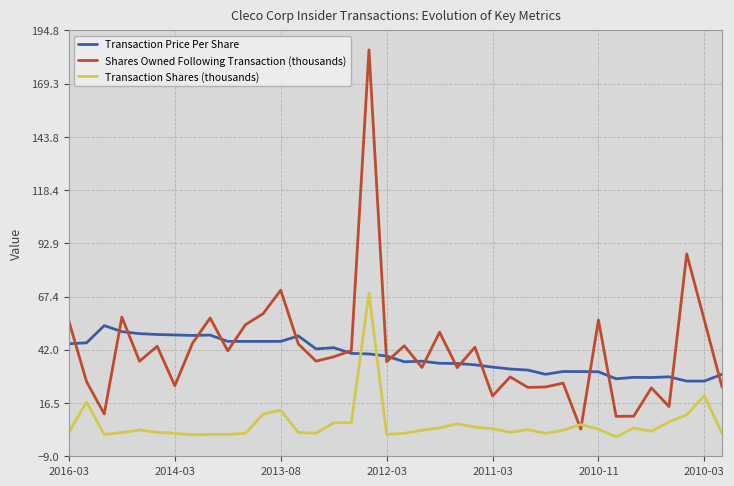

Rank the series by their maximum value, from highest to lowest.

Shares Owned Following Transaction (thousands), Transaction Shares (thousands), Transaction Price Per Share